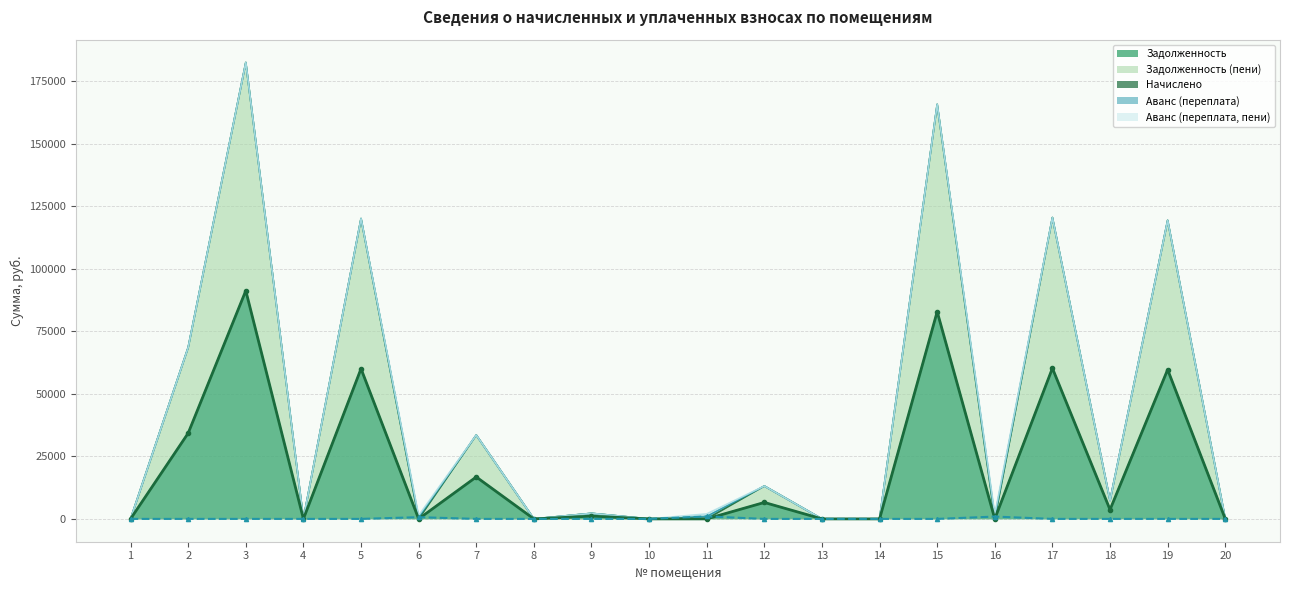

What is the difference between the highest and lowest values at 5?

120033.6